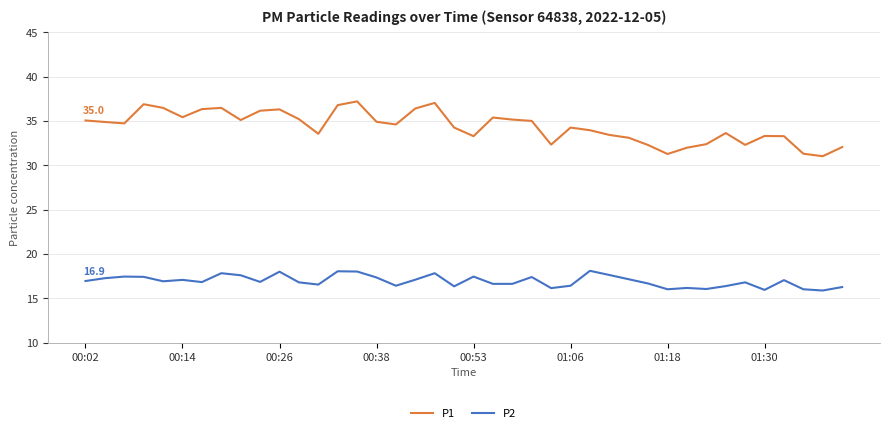

What is the difference between the maximum and minimum values in the P2 series?

2.2